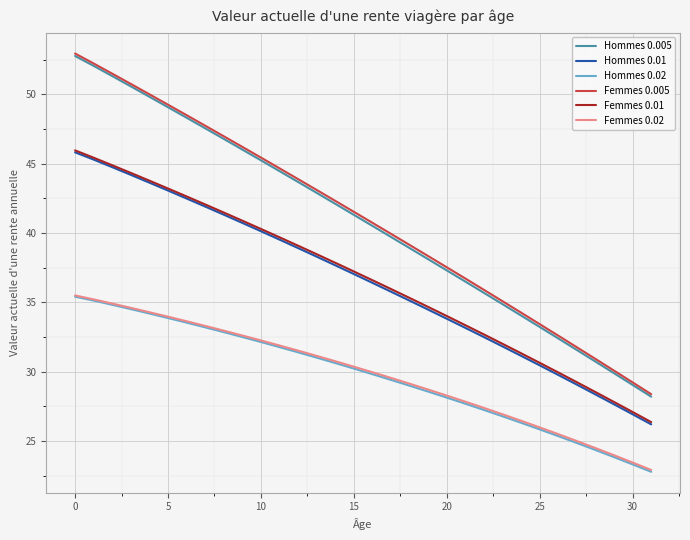

Which series has the largest range (max minus min)?

Hommes 0.005